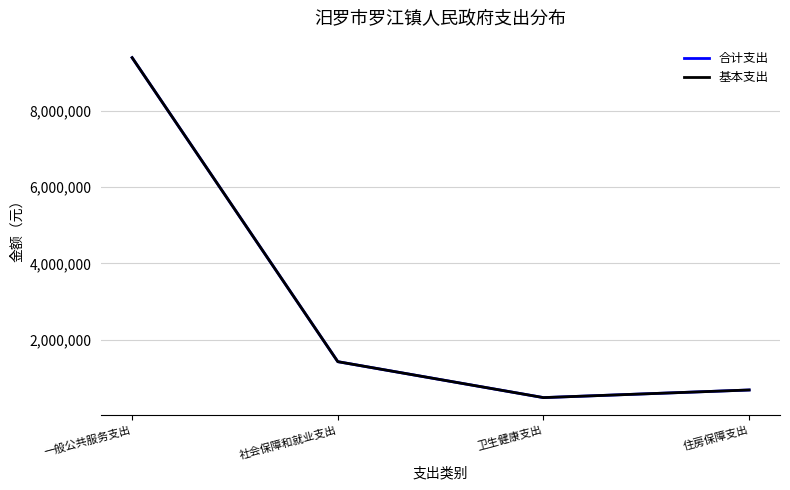

Is this an area chart (filled region under the line)?

No